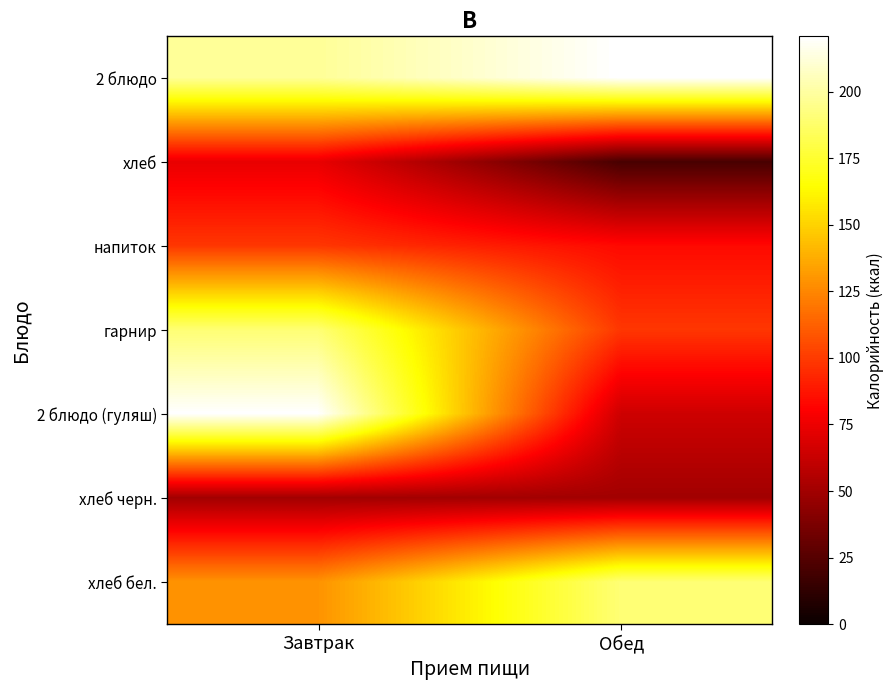

Which series has the largest total across all categories?

2 блюдо